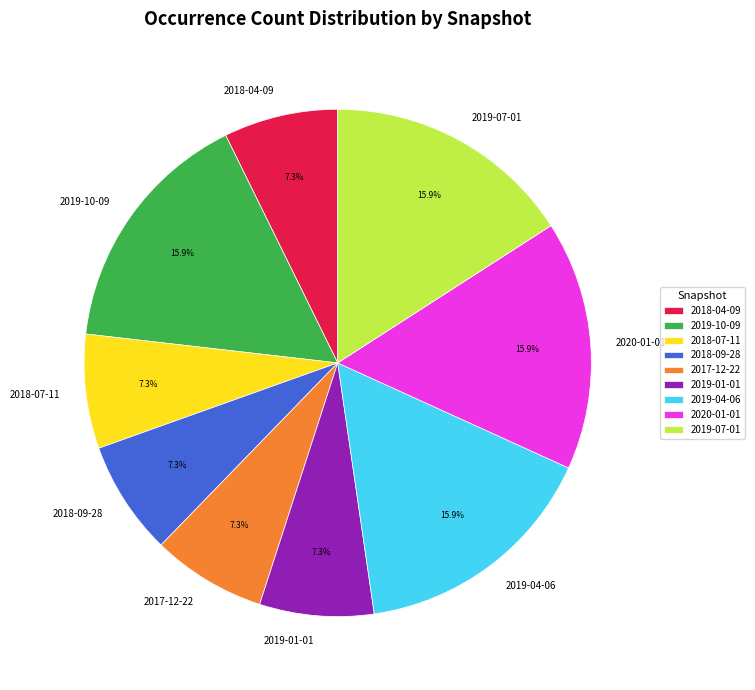

Count the number of slices in the pie.

9